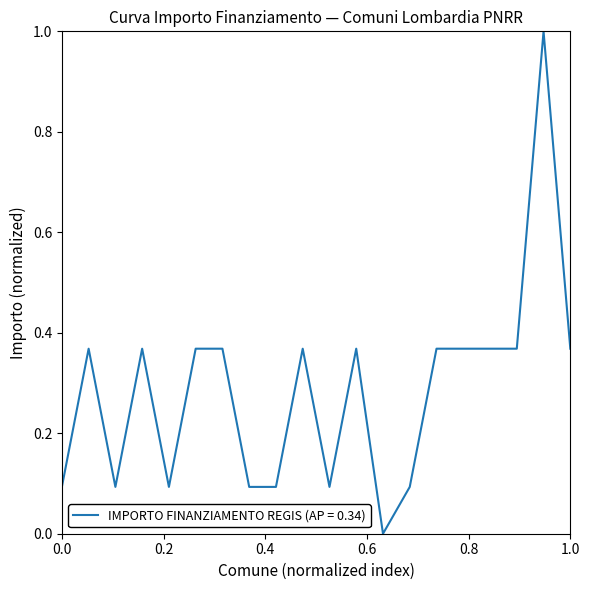

What is the greatest value displayed?

1.0